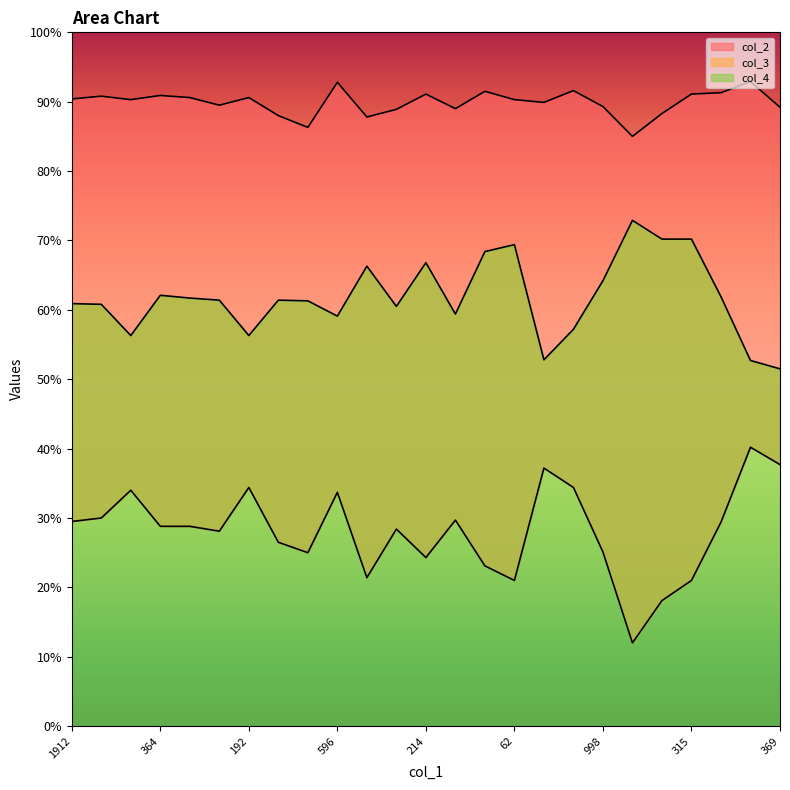

Which has a higher value, 914 or 98?

914